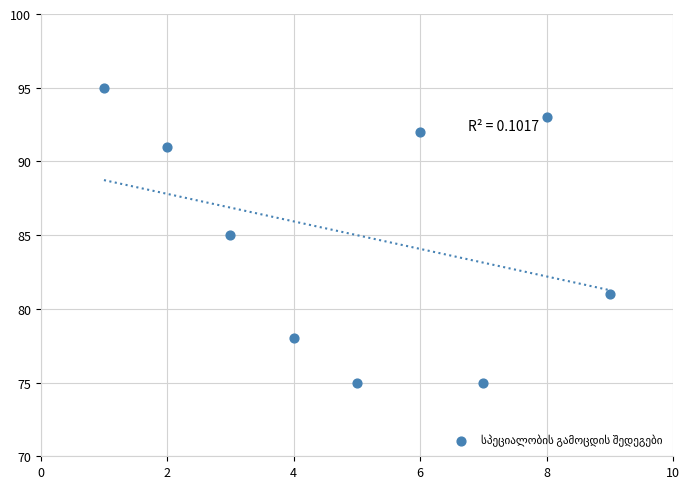

What is the range of X values (max minus min)?

8